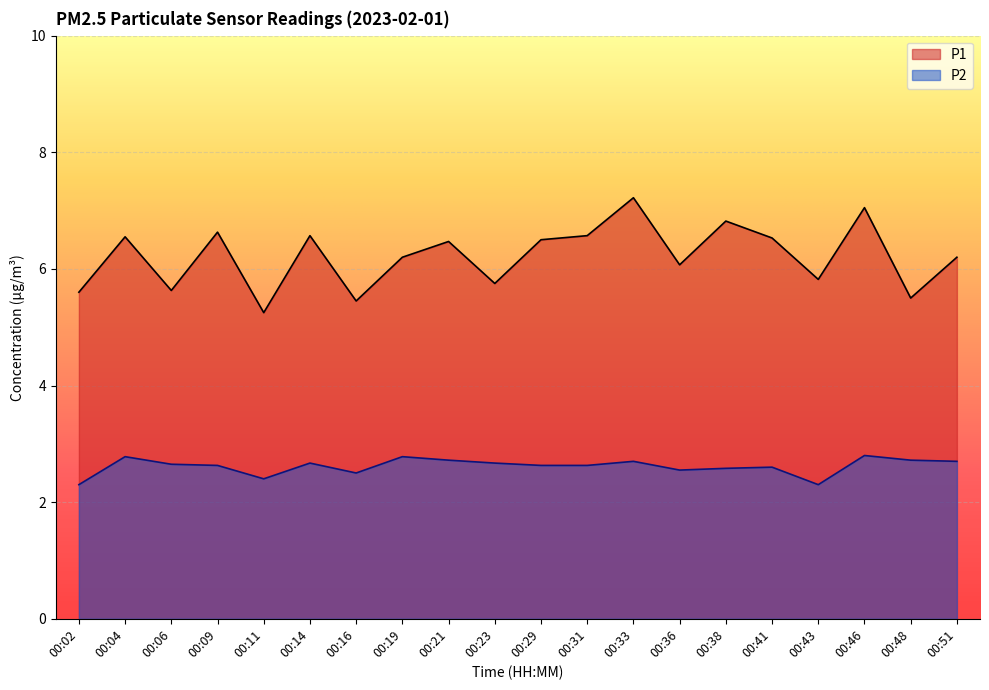

At which category is the sum across all series the highest?

00:33